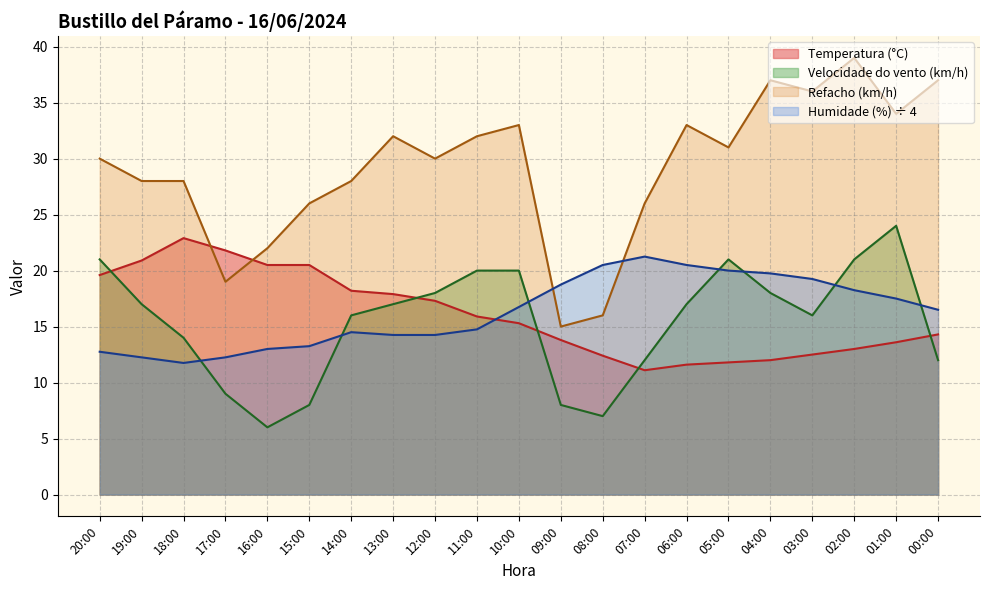

What is the difference between the maximum and minimum values in the Velocidade do vento (km/h) series?

18.0